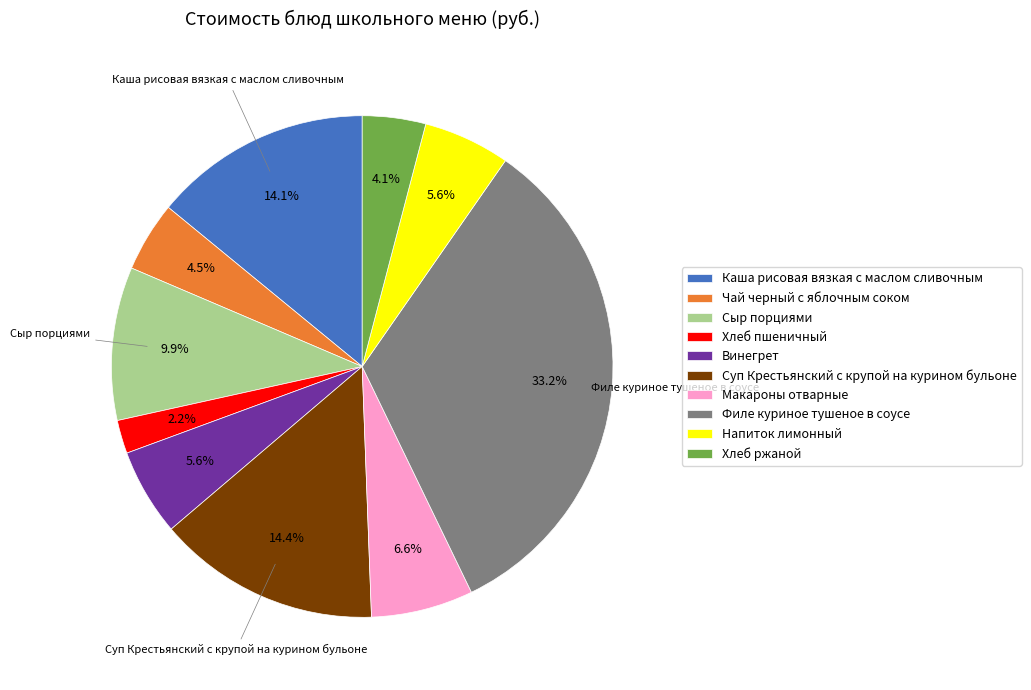

True or false: Макароны отварные accounts for 1% of the total.

False